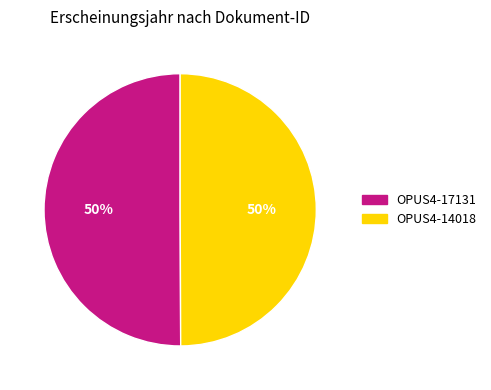

What is the ratio of the value at OPUS4-17131 to the value at OPUS4-14018?

1.0